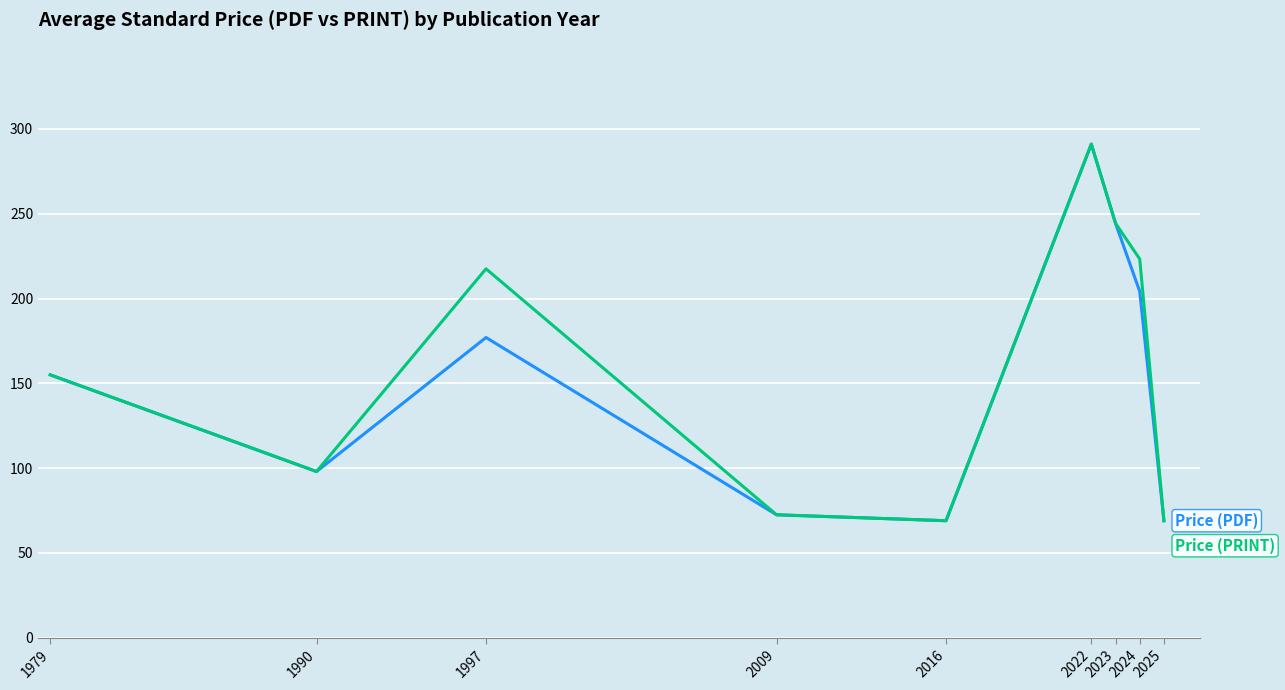

What is the total value across all series at 1979?

310.0